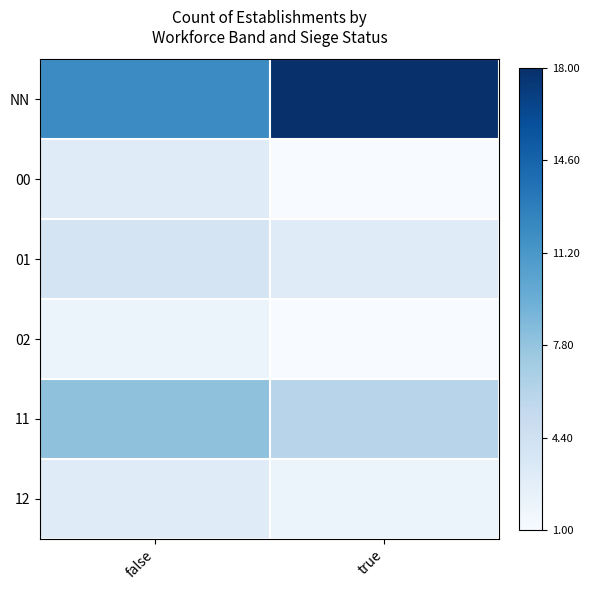

At how many categories does at least one series exceed 0?

2